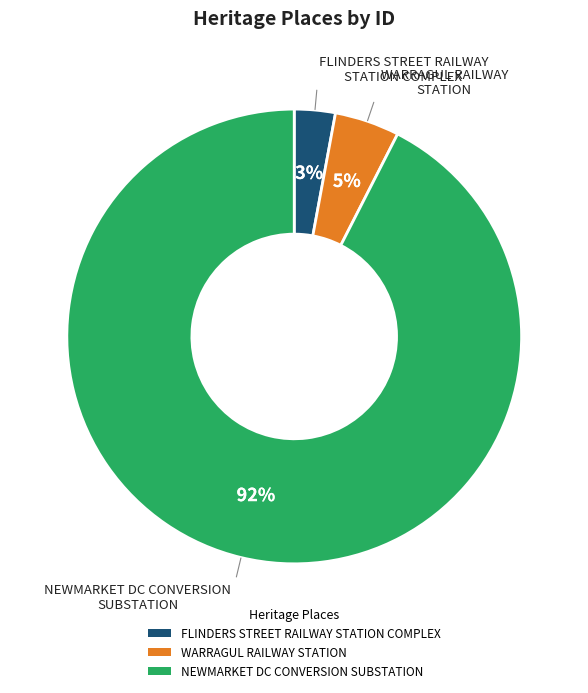

Is it true that NEWMARKET DC CONVERSION SUBSTATION is 92% of the pie?

True